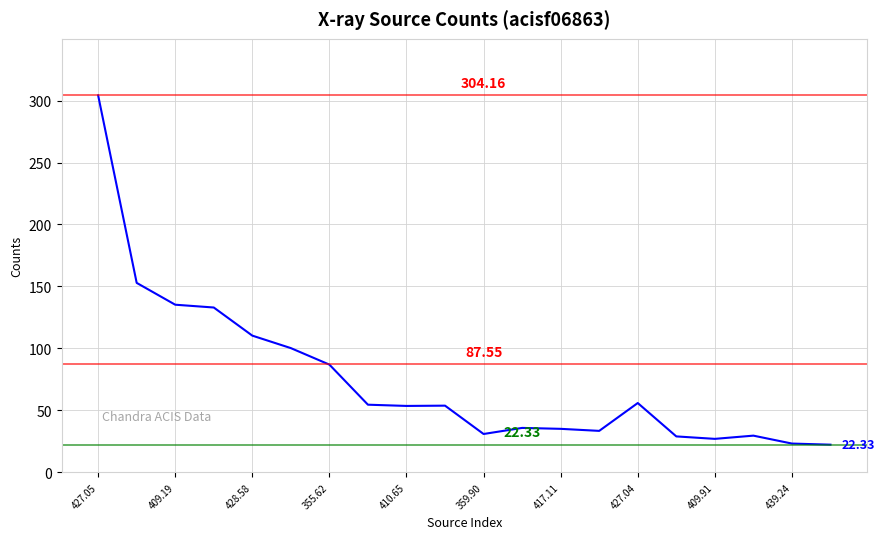

What is the difference between the maximum and minimum values?

281.8